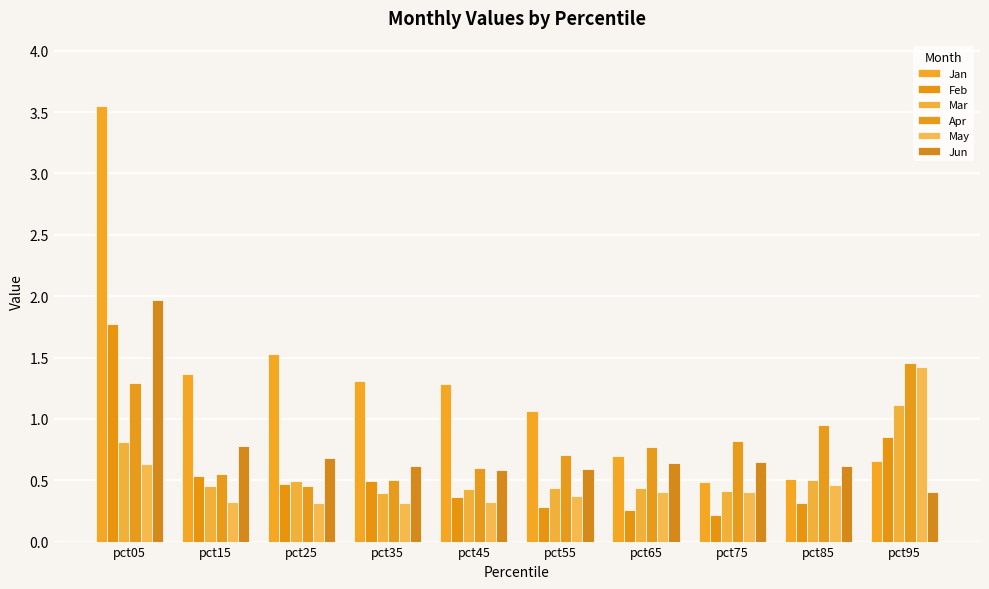

The value of May at pct95 is 2.5. True or false?

False